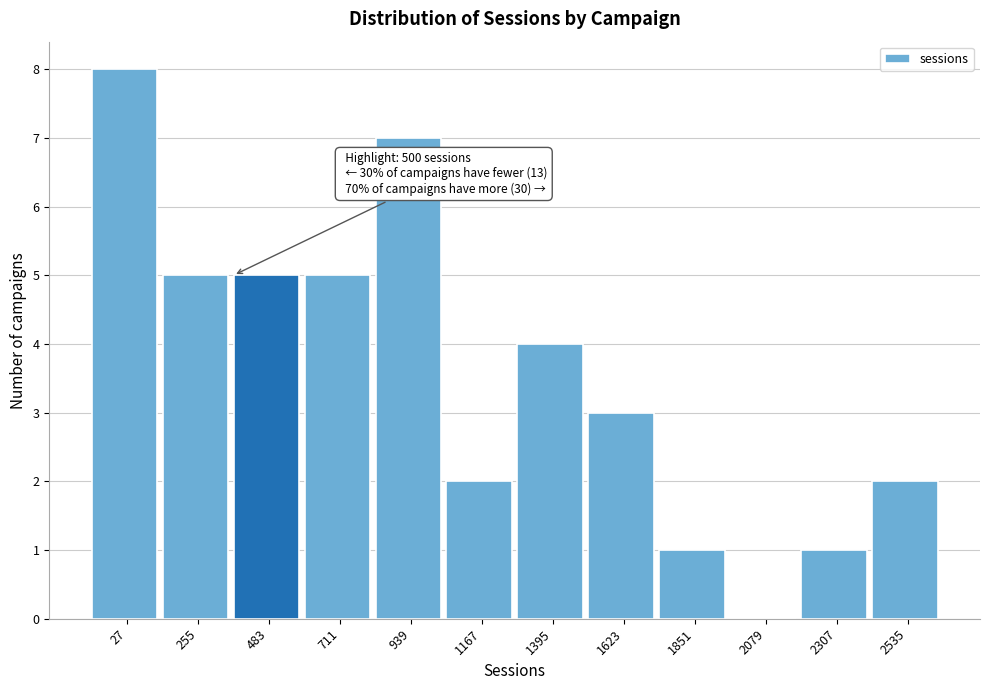

Reading right to left, list all the values displayed in this chart.

2535=2	2307=1	2079=0	1851=1	1623=3	1395=4	1167=2	939=7	711=5	483=5	255=5	27=8